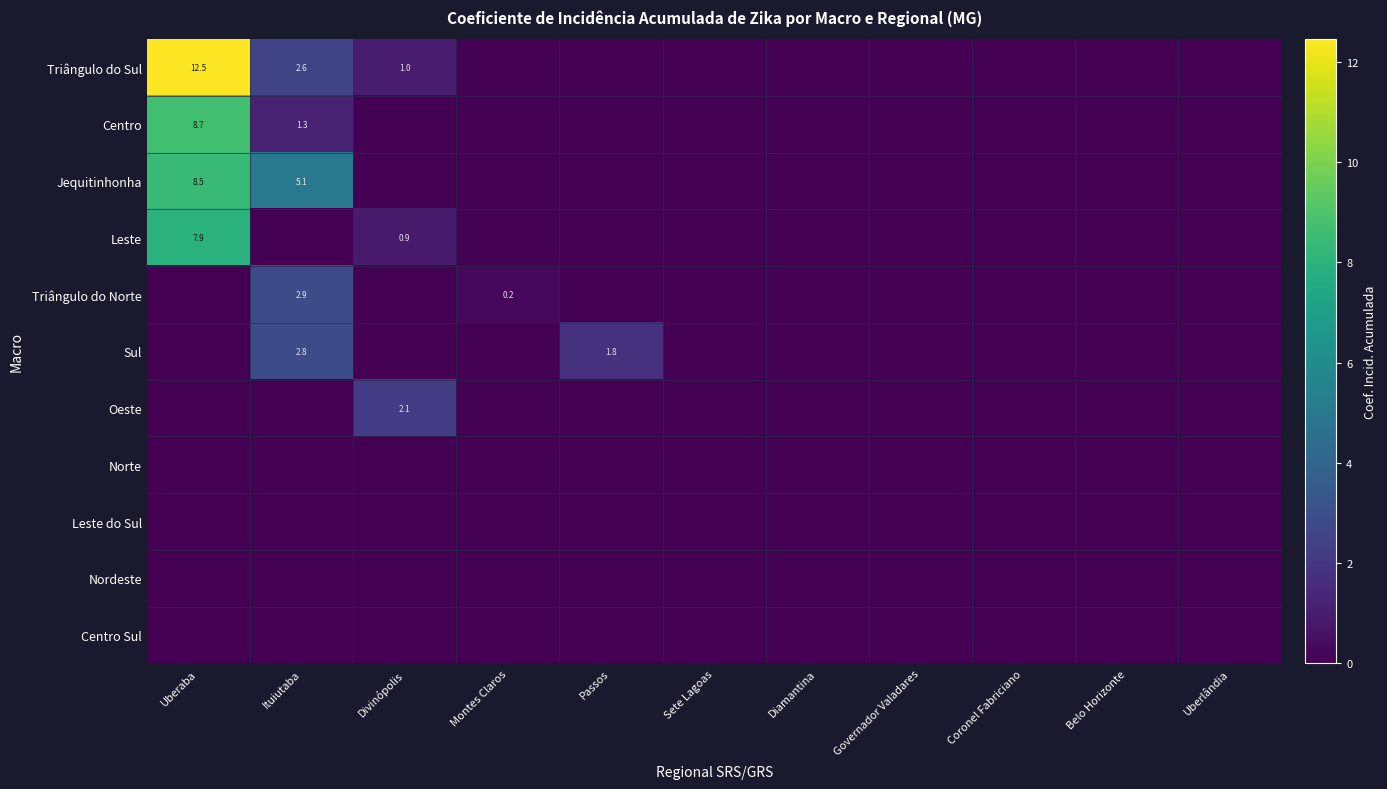

List the series in order of their peak value, lowest first.

Norte, Leste do Sul, Nordeste, Centro Sul, Oeste, Sul, Triângulo do Norte, Leste, Jequitinhonha, Centro, Triângulo do Sul